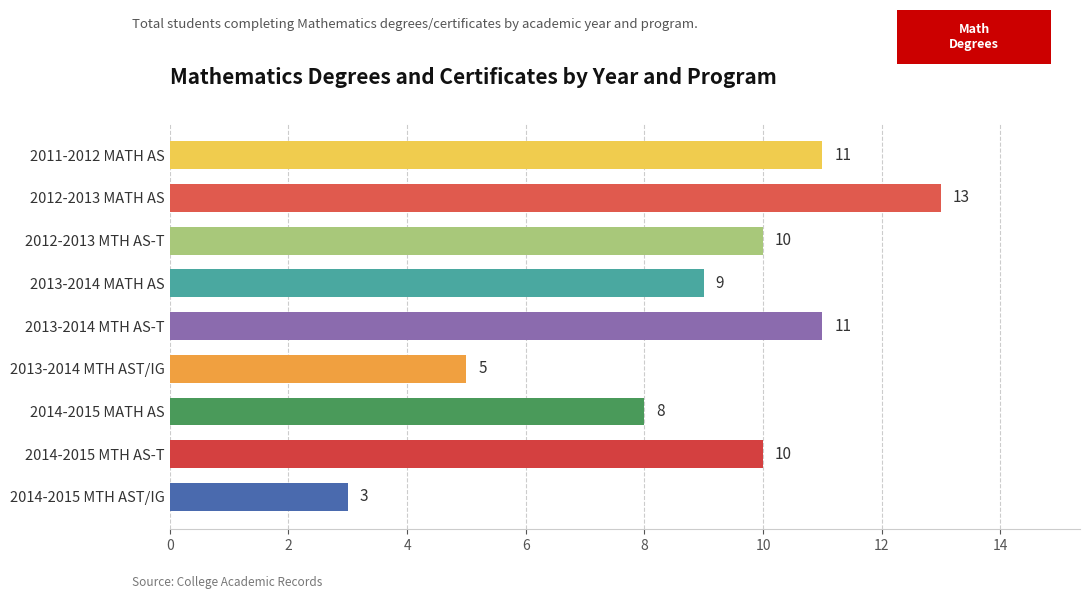

What is the value of the 9th bar from the top?

3